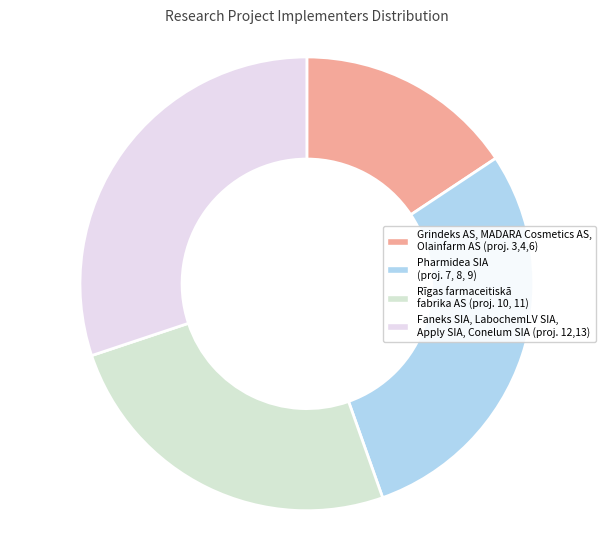

How many slices are in this pie chart?

4